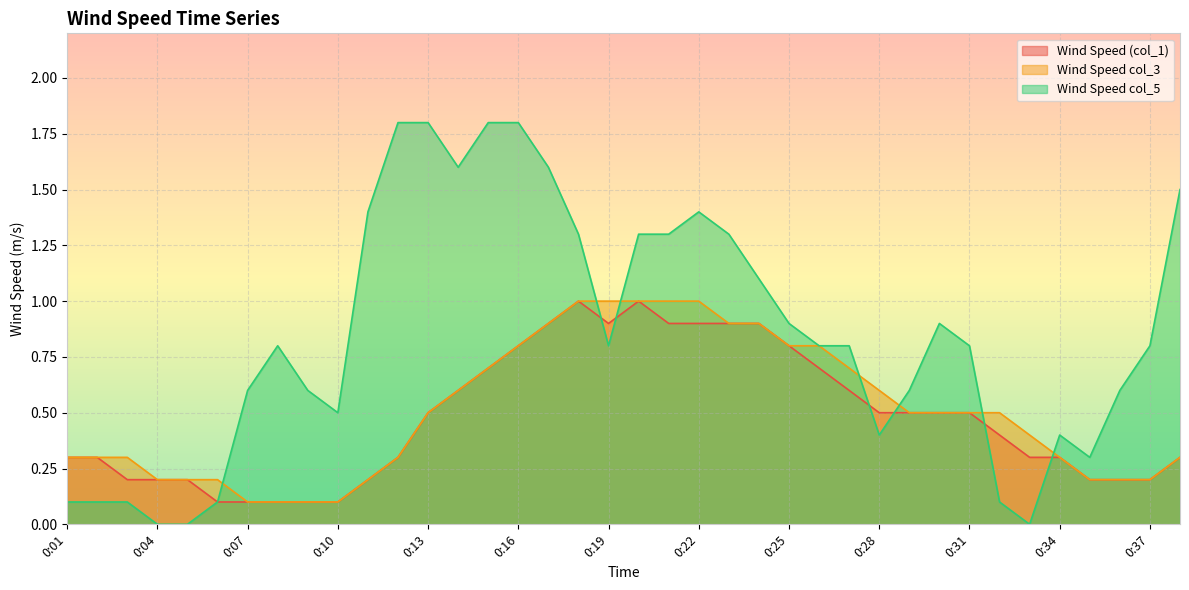

At which category does Wind Speed (col_1) reach its first local valley?

0:19